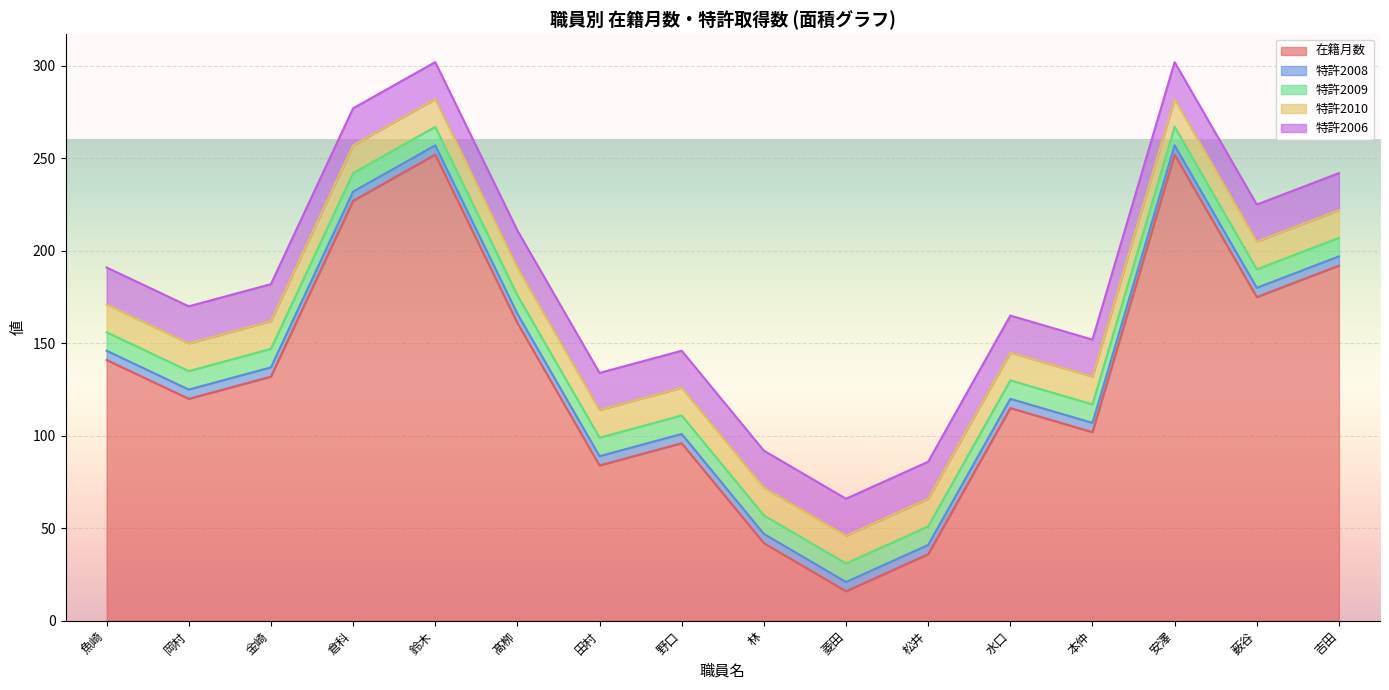

The 在籍月数 series shows 161 at 髙栁. True or false?

True